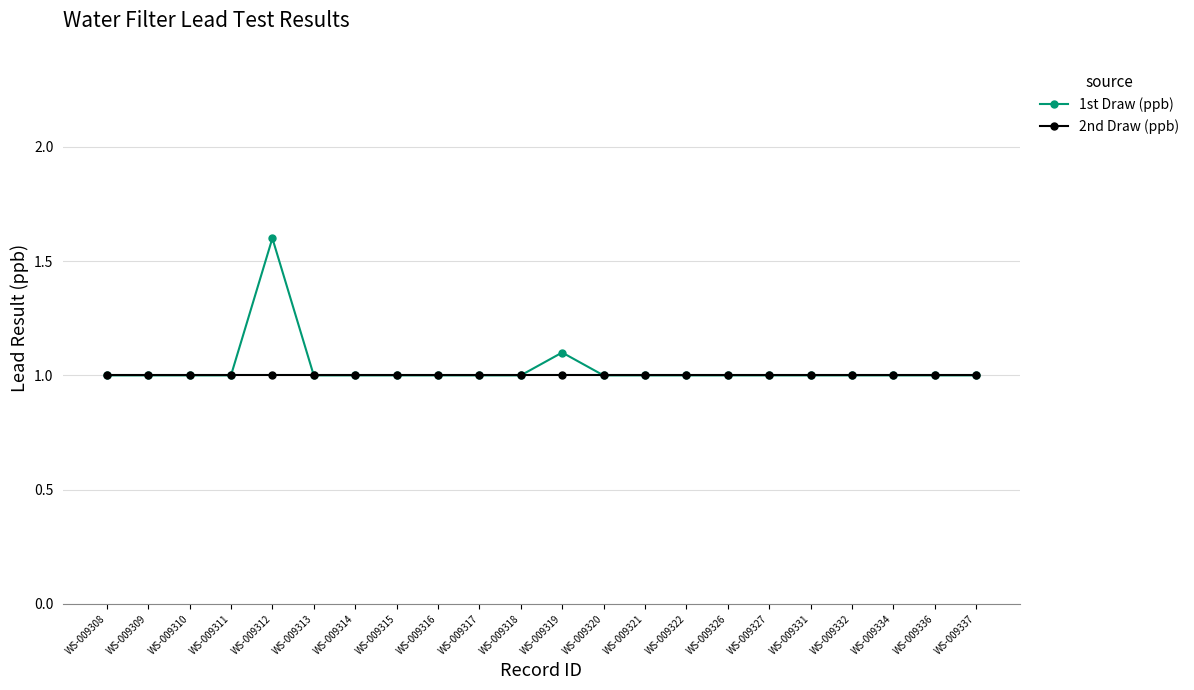

Which series has the largest total across all categories?

1st Draw (ppb)